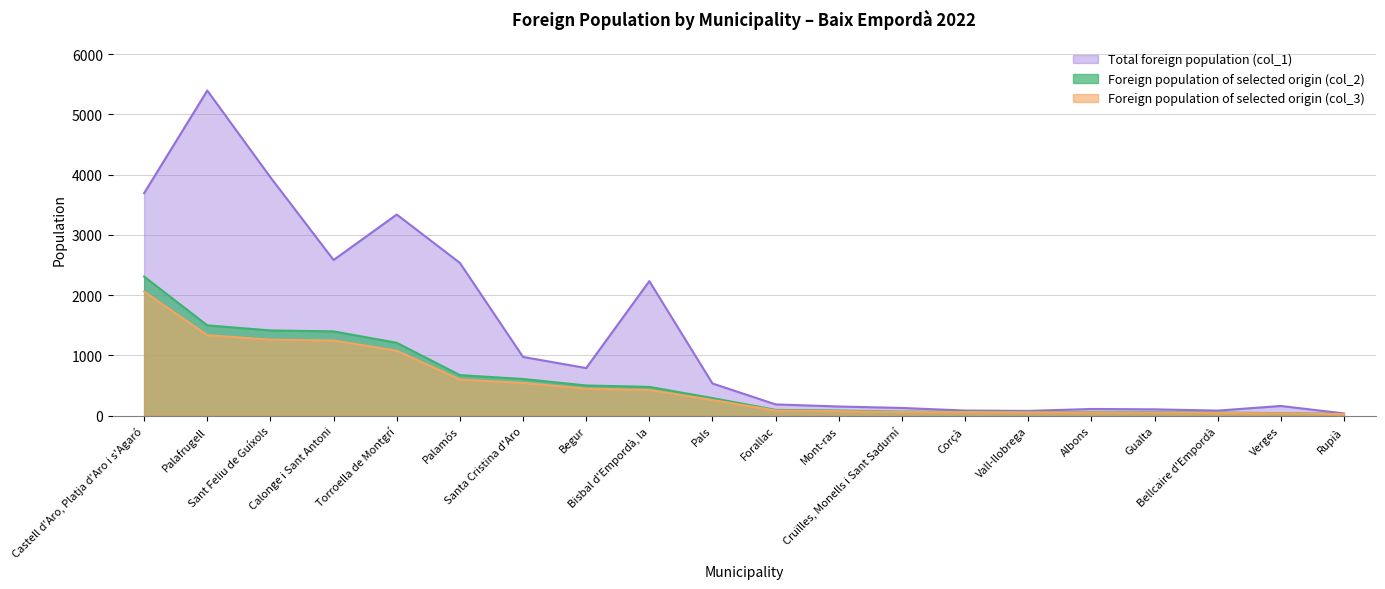

Does the chart have visible grid lines?

Yes